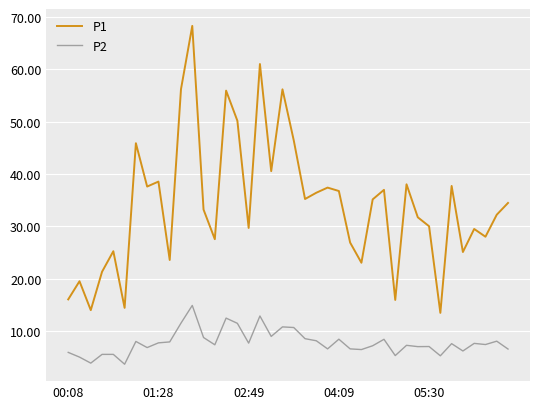

What is the difference between the maximum and minimum values in the P1 series?

54.8